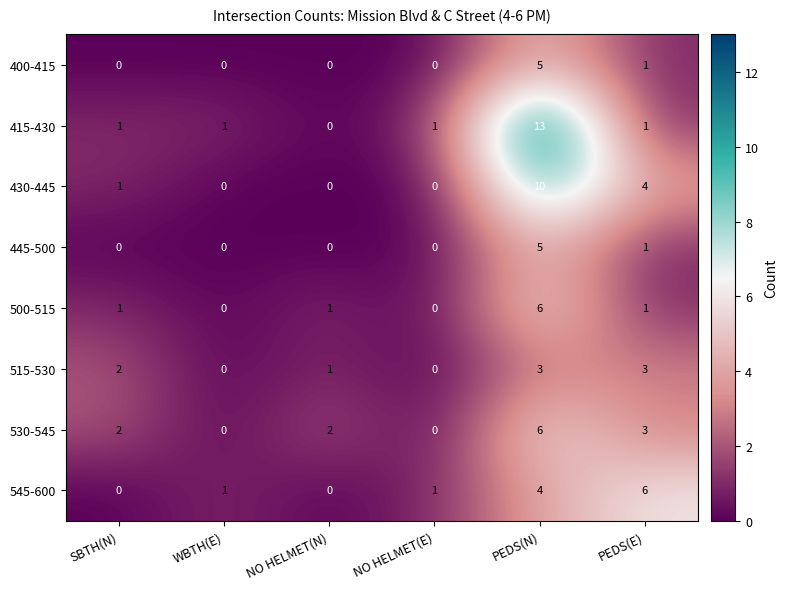

Is it true that 415-430 equals 0 at SBTH(N)?

False